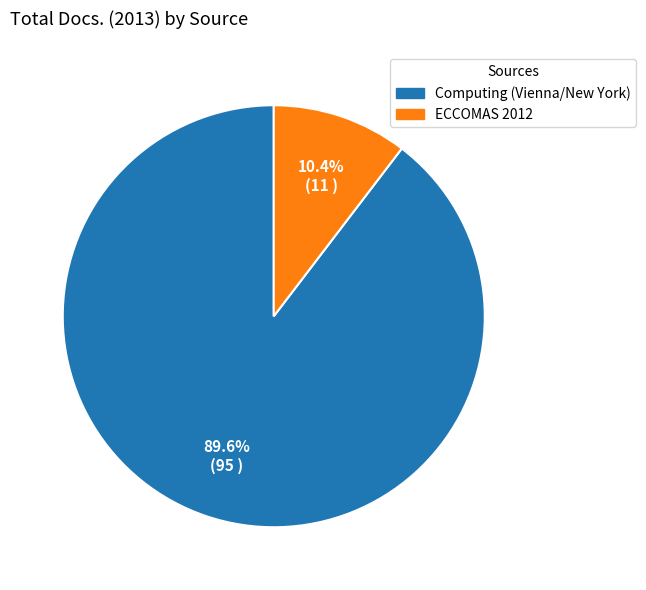

Is there any slice that represents more than half of the pie?

Yes